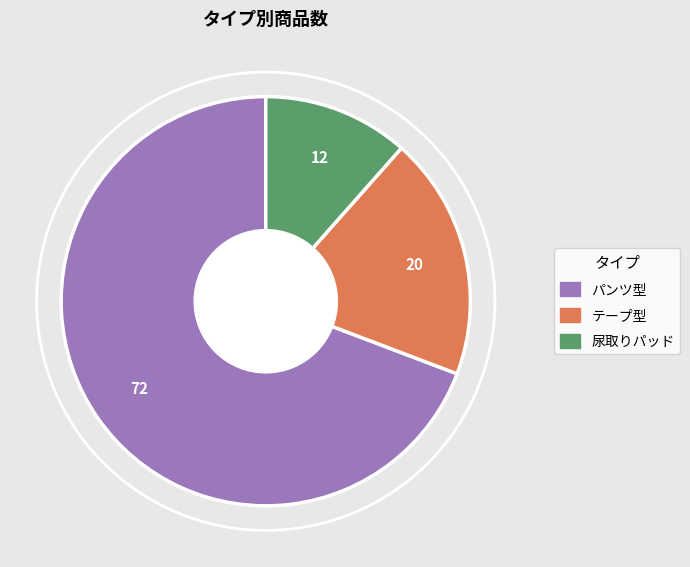

The テープ型 slice represents 19% of the pie. True or false?

True